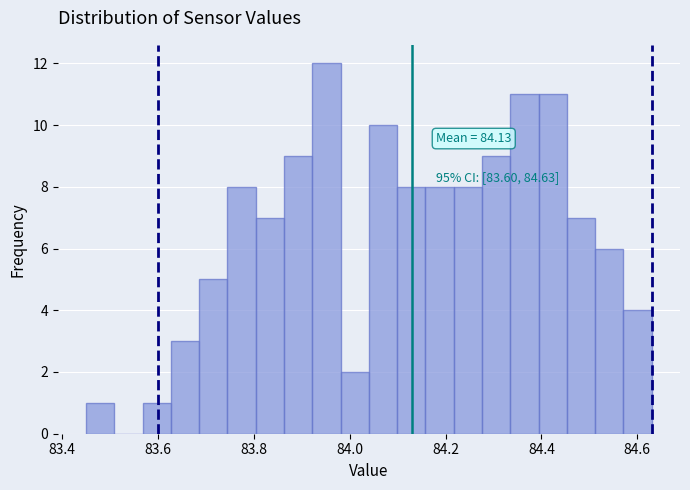

Read against the x-axis, roughly where is the centre of the tallest bar?

83.96